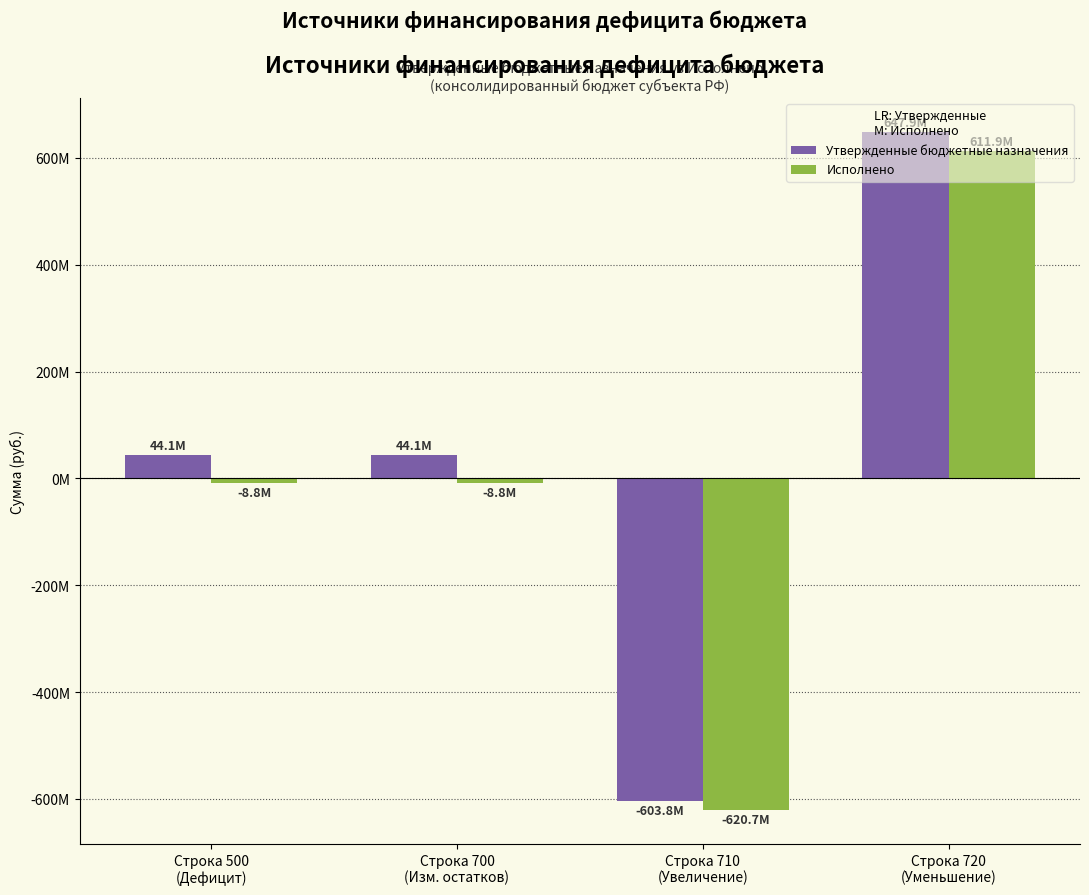

Are the bars horizontal?

No